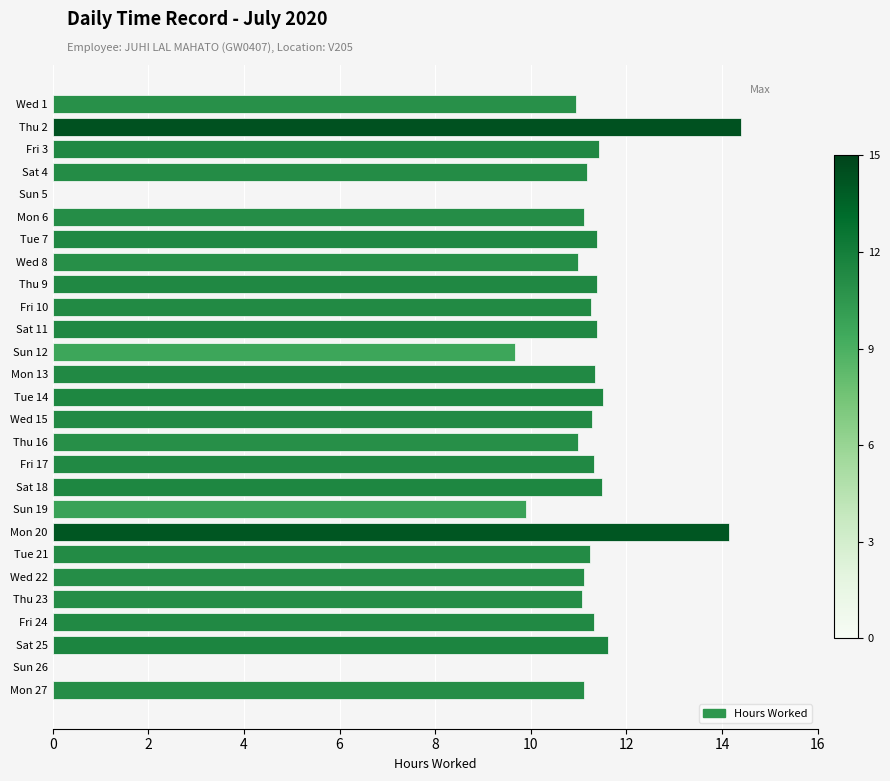

How many categories are shown in the chart?

27